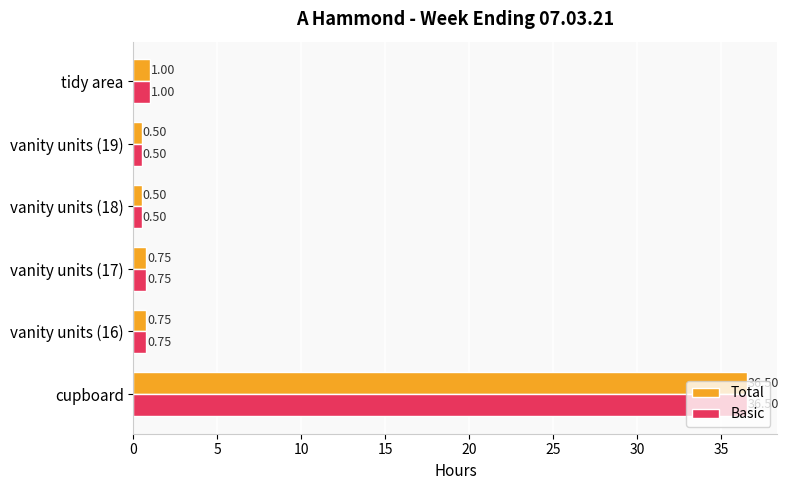

What is the minimum value shown in the chart?

0.5